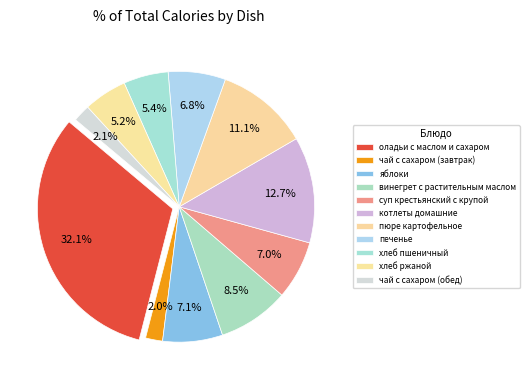

True or false: печенье accounts for 7% of the total.

True